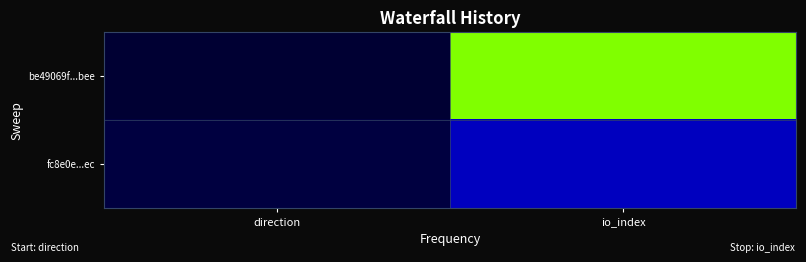

What is the spread (max minus min) of values at io_index?

33